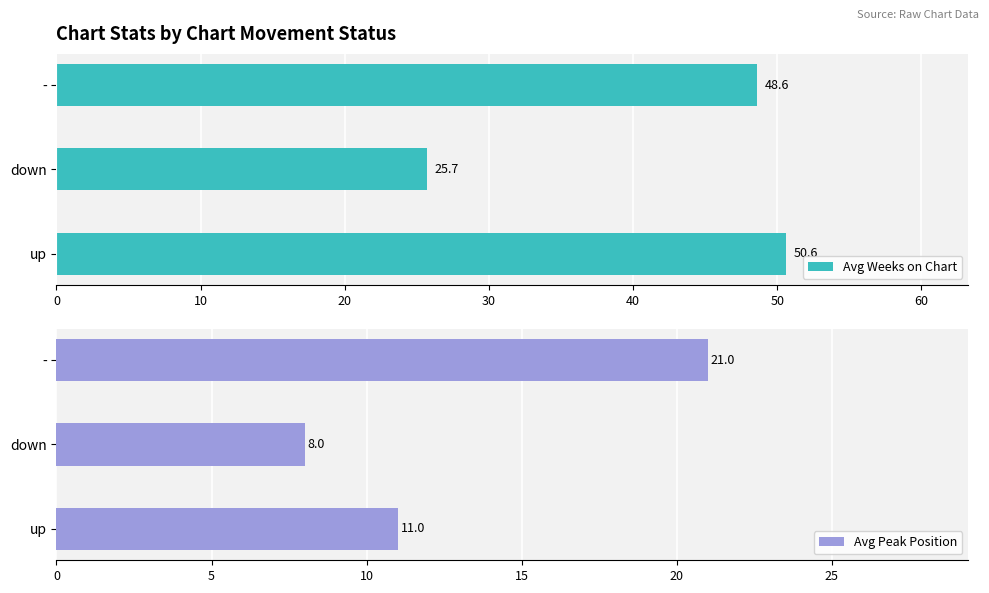

What is the value of the Avg Peak Position bar at the 3rd from the left?

21.0